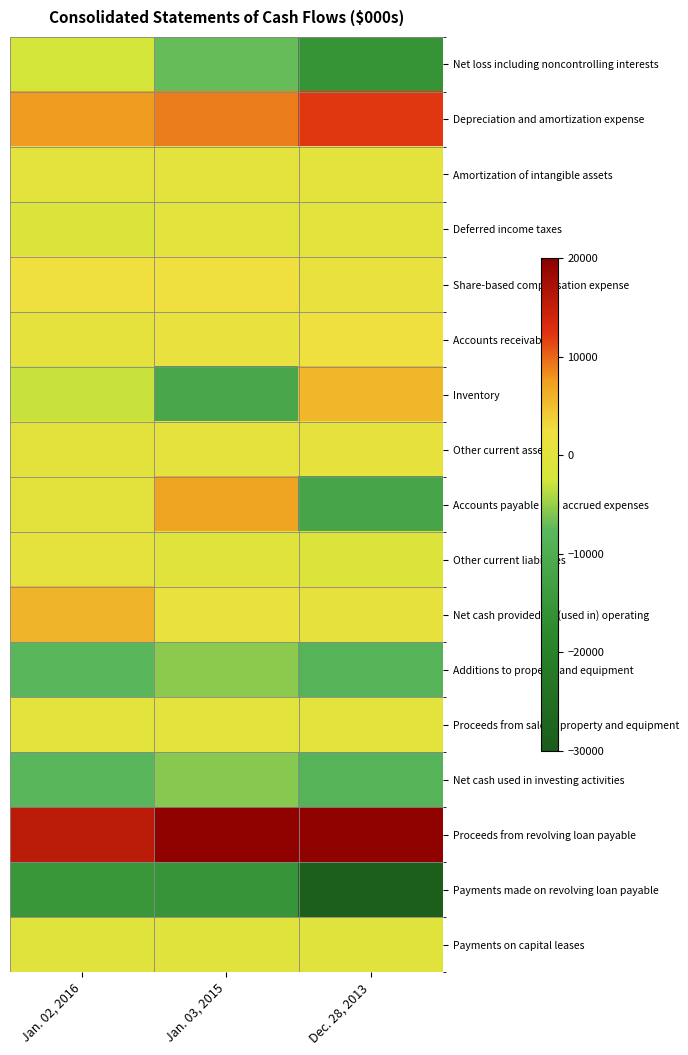

At Jan. 03, 2015, list the series in order from smallest to largest.

Payments made on revolving loan payable, Inventory, Net loss including noncontrolling interests, Net cash used in investing activities, Additions to property and equipment, Other current liabilities, Payments on capital leases, Proceeds from sale of property and equipment, Deferred income taxes, Amortization of intangible assets, Other current assets, Accounts receivable, Net cash provided by (used in) operating, Share-based compensation expense, Accounts payable and accrued expenses, Depreciation and amortization expense, Proceeds from revolving loan payable